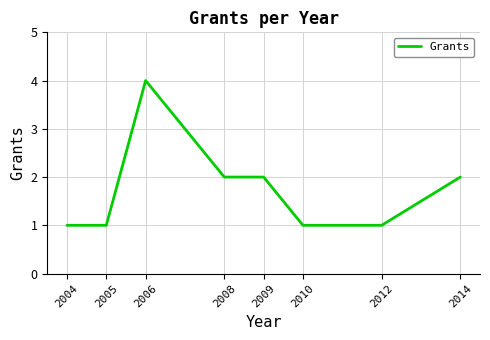

What is the maximum value shown in the chart?

4